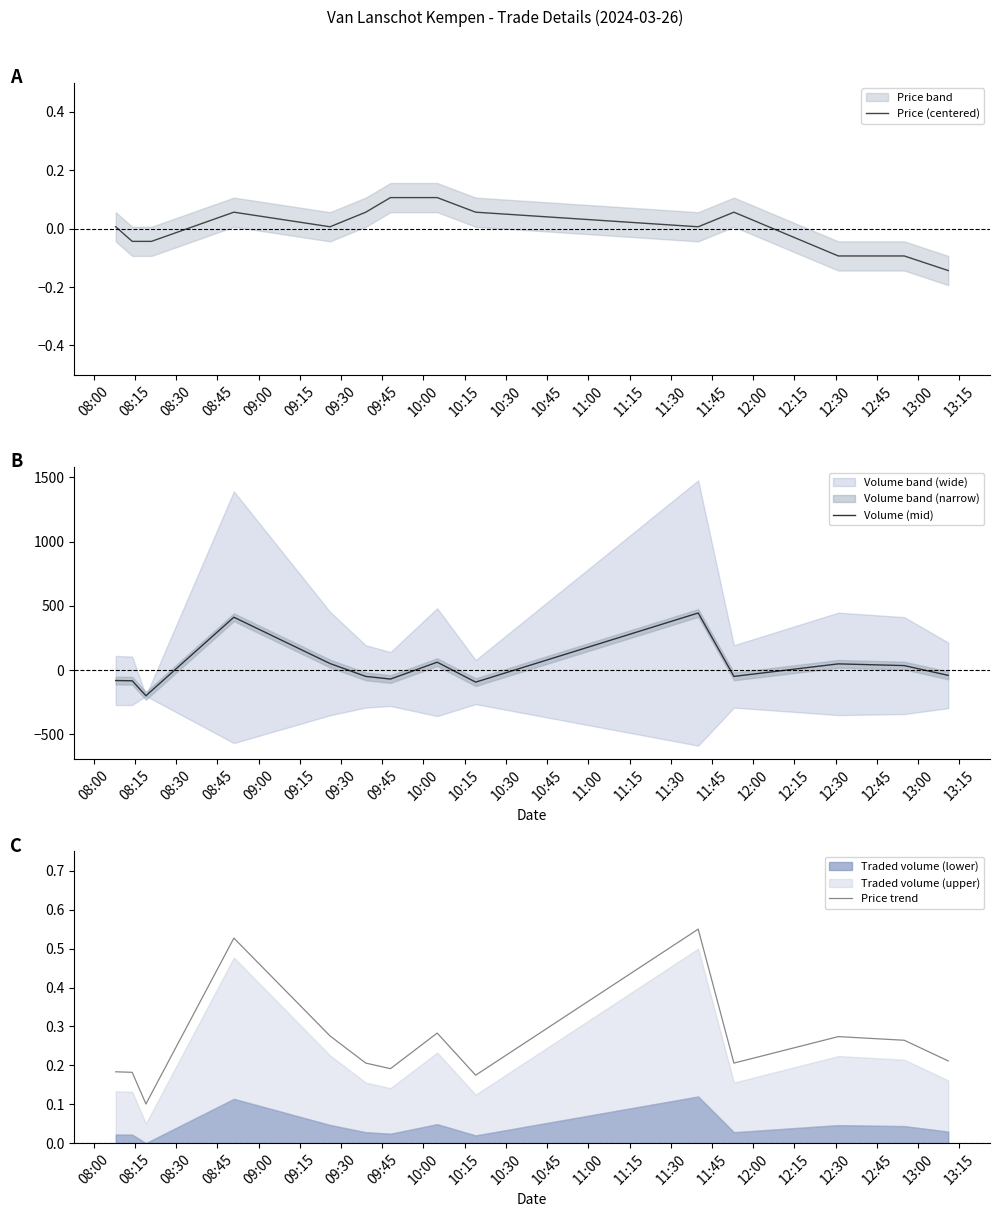

What is the label of the 14th point from the left?

11:15